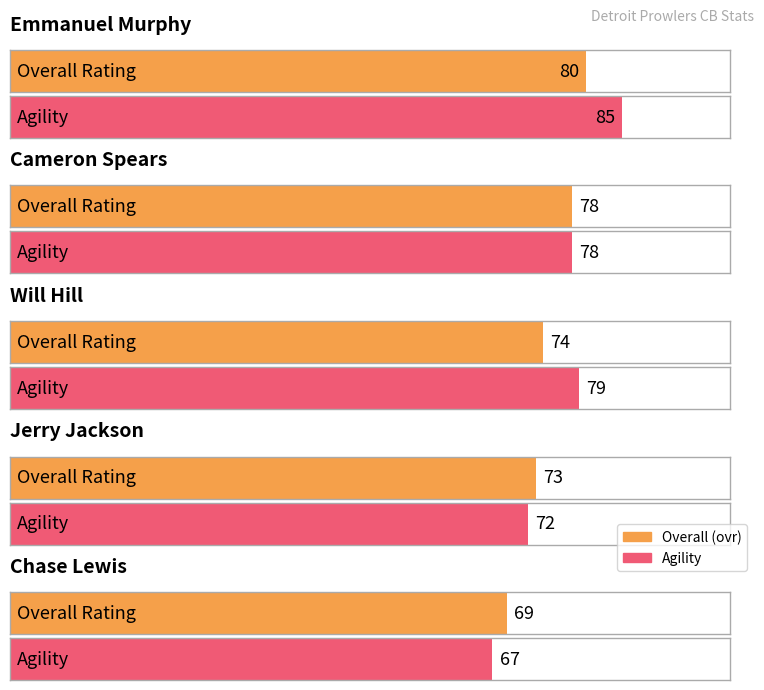

What is the total value across all series at Will Hill?

153